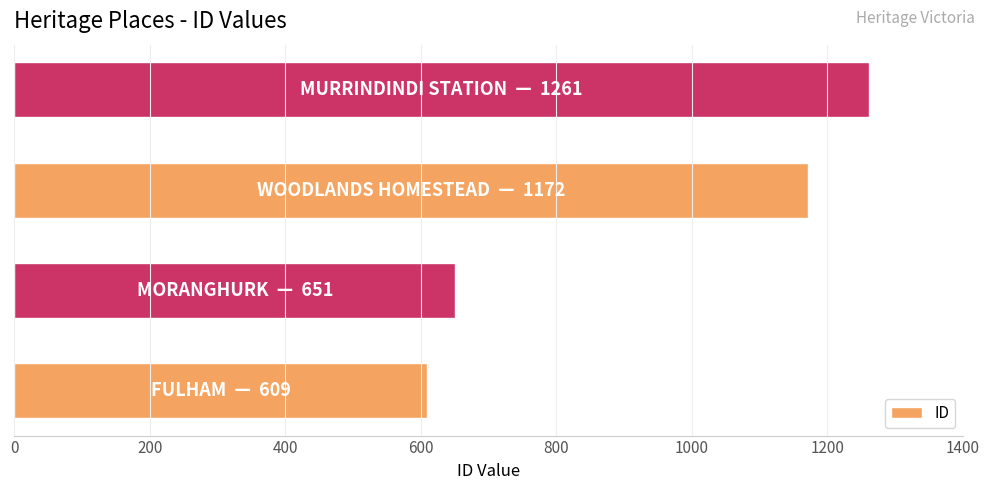

How many series are shown in this chart?

1